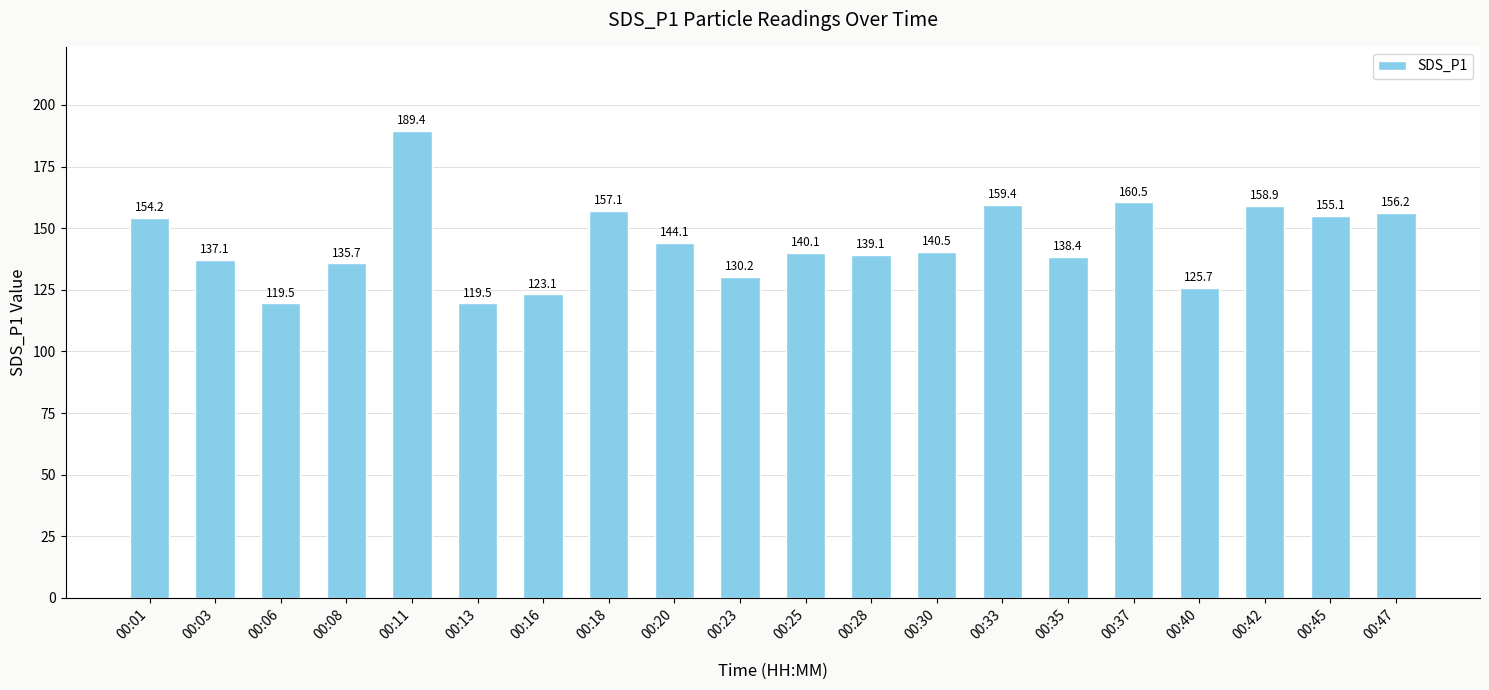

Where is the data nearest to the value 154?

00:01